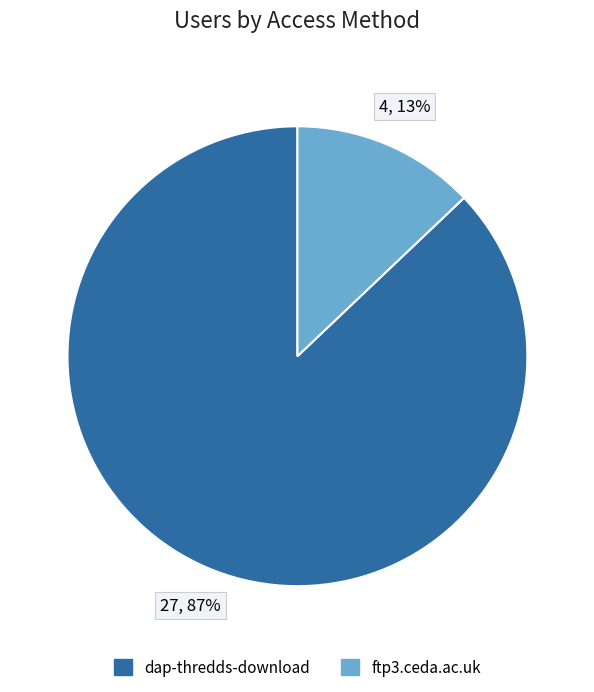

Rank the categories by value from lowest to highest.

ftp3.ceda.ac.uk, dap-thredds-download